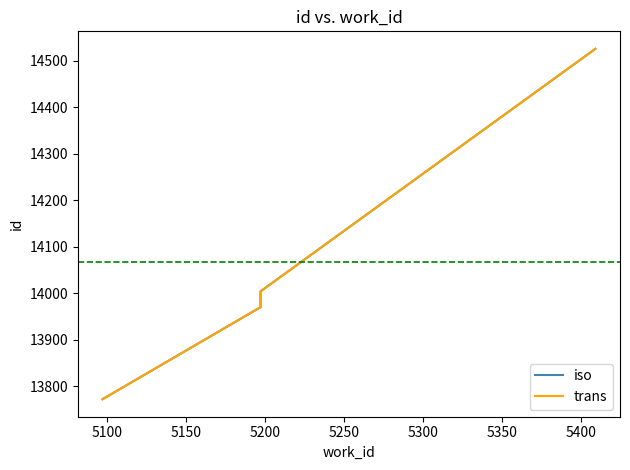

What is the difference between the second highest and minimum values in the trans series?

232